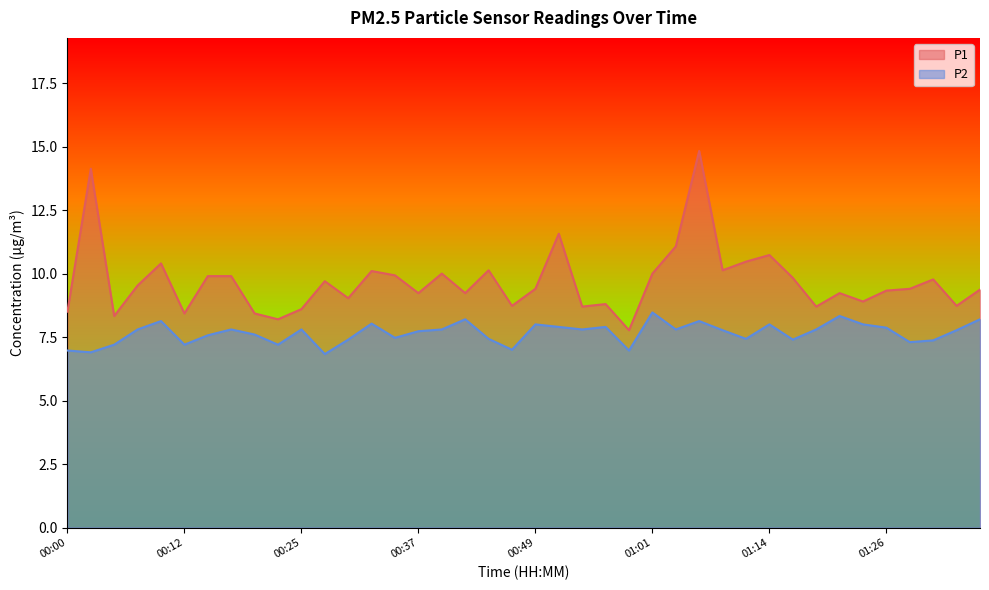

Reading left to right, list all the values displayed in this chart.

P1: 00:00=8.5	00:02=14.1	00:05=8.3	00:07=9.5	00:10=10.4	00:12=8.4	00:15=9.9	00:17=9.9	00:20=8.4	00:22=8.2	00:25=8.6	00:27=9.7	00:29=9.0	00:32=10.1	00:34=9.9	00:37=9.2	00:39=10.0	00:42=9.2	00:44=10.1	00:47=8.7	00:49=9.4	00:52=11.6	00:54=8.7	00:56=8.8	00:59=7.8	01:01=10.0	01:04=11.1	01:06=14.8	01:09=10.1	01:11=10.5	01:14=10.7	01:16=9.8	01:19=8.7	01:21=9.2	01:24=8.9	01:26=9.3	01:29=9.4	01:31=9.8	01:33=8.7	01:36=9.4
P2: 00:00=7.0	00:02=6.9	00:05=7.2	00:07=7.8	00:10=8.1	00:12=7.2	00:15=7.6	00:17=7.8	00:20=7.6	00:22=7.2	00:25=7.8	00:27=6.8	00:29=7.4	00:32=8.0	00:34=7.5	00:37=7.7	00:39=7.8	00:42=8.2	00:44=7.4	00:47=7.0	00:49=8.0	00:52=7.9	00:54=7.8	00:56=7.9	00:59=7.0	01:01=8.5	01:04=7.8	01:06=8.1	01:09=7.8	01:11=7.4	01:14=8.0	01:16=7.4	01:19=7.8	01:21=8.3	01:24=8.0	01:26=7.9	01:29=7.3	01:31=7.4	01:33=7.8	01:36=8.2